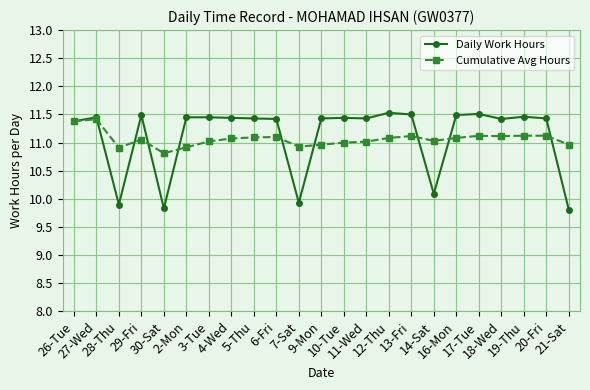

Count the Daily Work Hours values in the range 11 to 12.

18